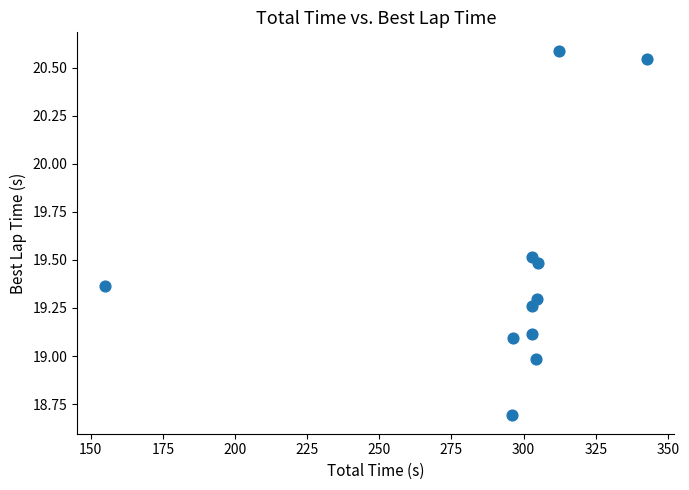

What is the average X value?

293.2